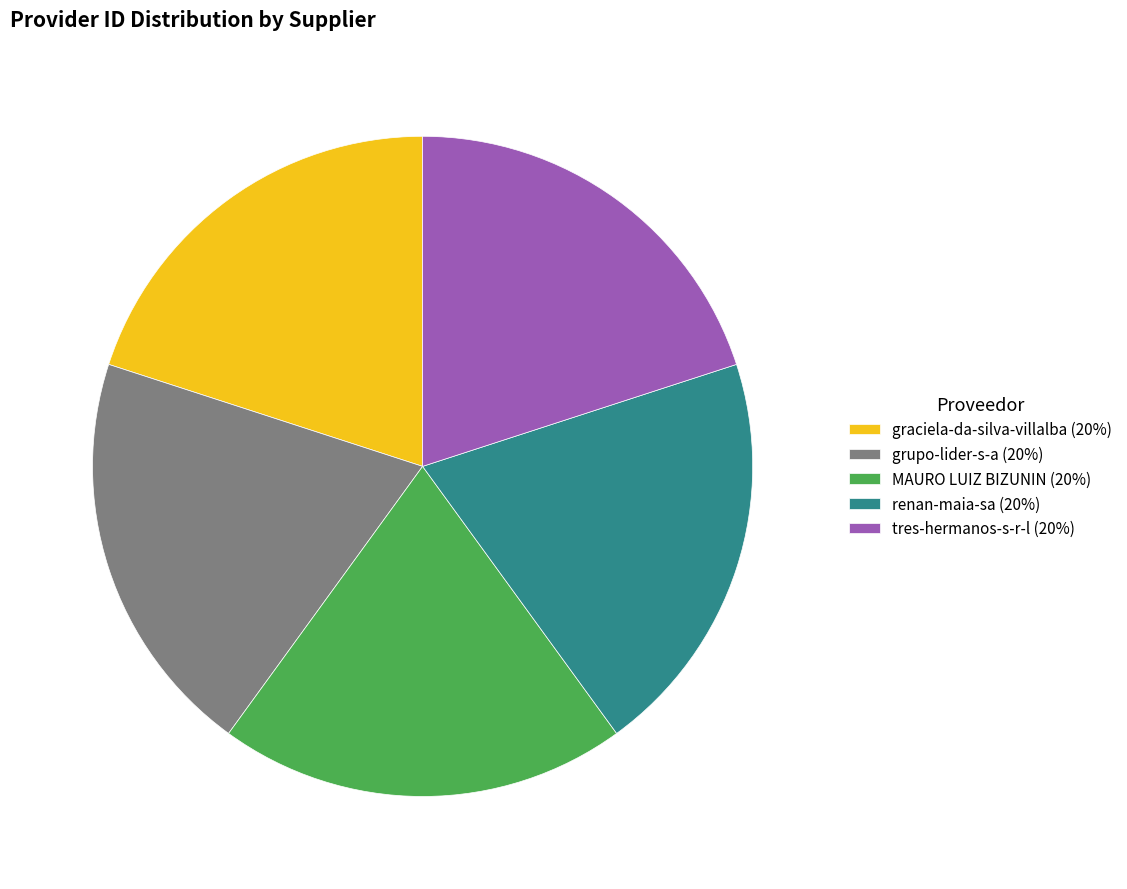

The tres-hermanos-s-r-l slice represents 20% of the pie. True or false?

True